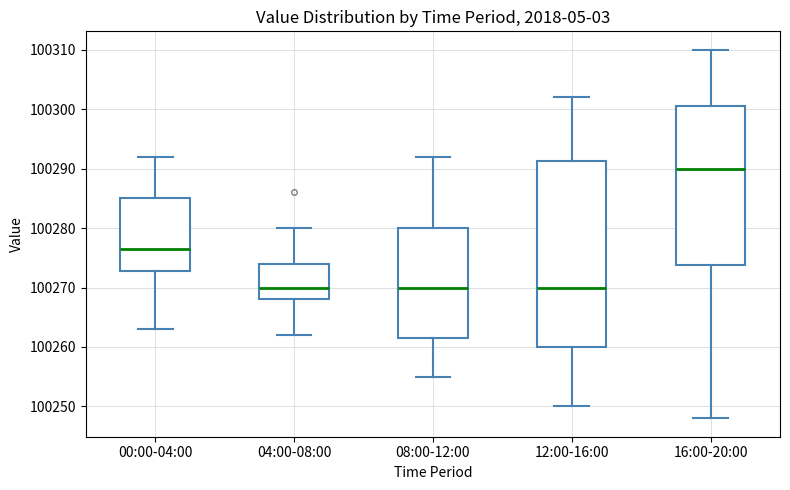

Comparing the boxes themselves (not the whiskers), which one is the tallest?

12:00-16:00